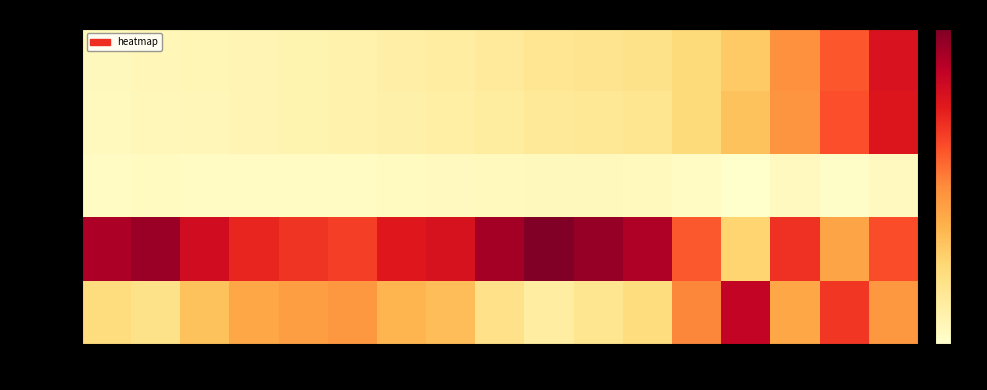

What is the greatest value displayed?

118.0